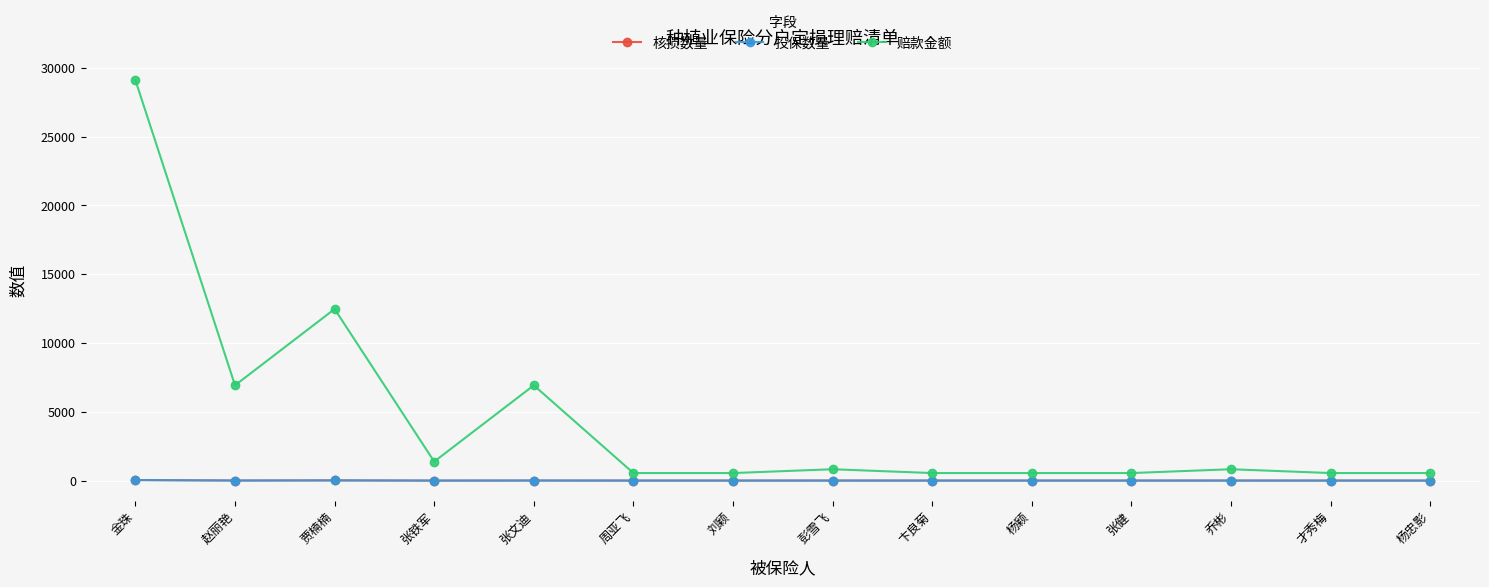

What is the difference between the maximum and minimum values in the 核损数量 series?

40.0